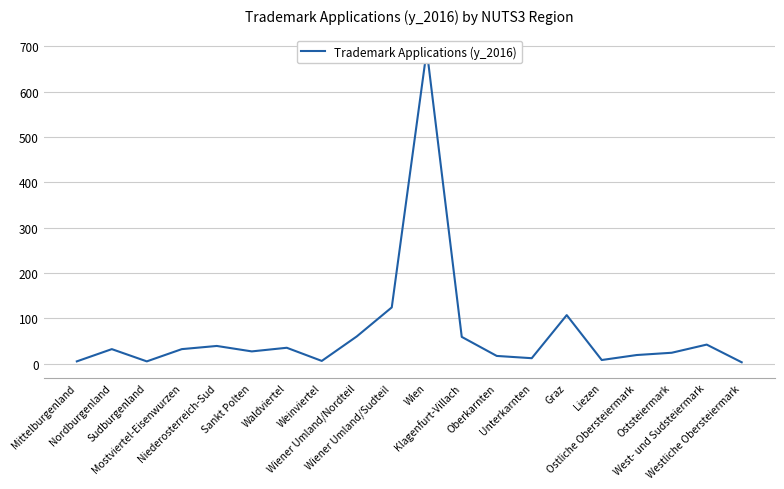

Rank the categories by value from lowest to highest.

Westliche Obersteiermark, Mittelburgenland, Sudburgenland, Weinviertel, Liezen, Unterkarnten, Oberkarnten, Ostliche Obersteiermark, Oststeiermark, Sankt Polten, Nordburgenland, Mostviertel-Eisenwurzen, Waldviertel, Niederosterreich-Sud, West- und Sudsteiermark, Klagenfurt-Villach, Wiener Umland/Nordteil, Graz, Wiener Umland/Sudteil, Wien